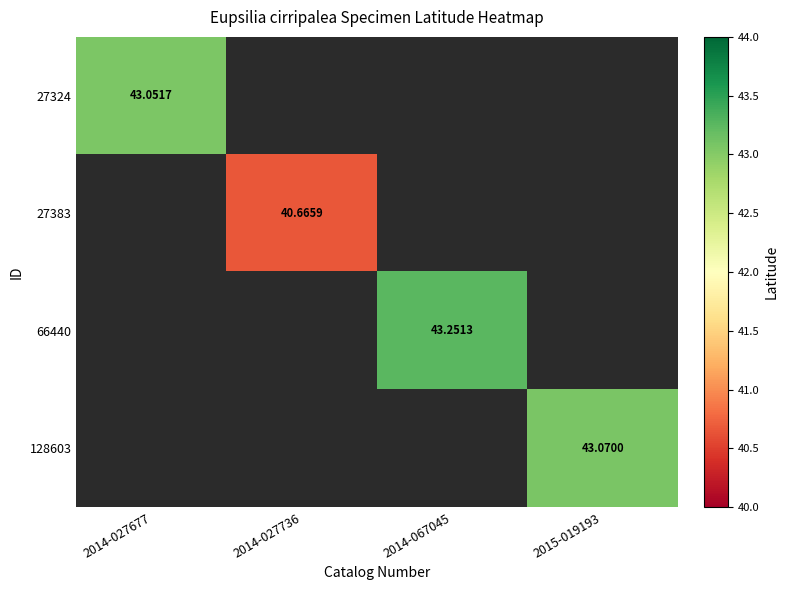

How many categories are shown in the chart?

4